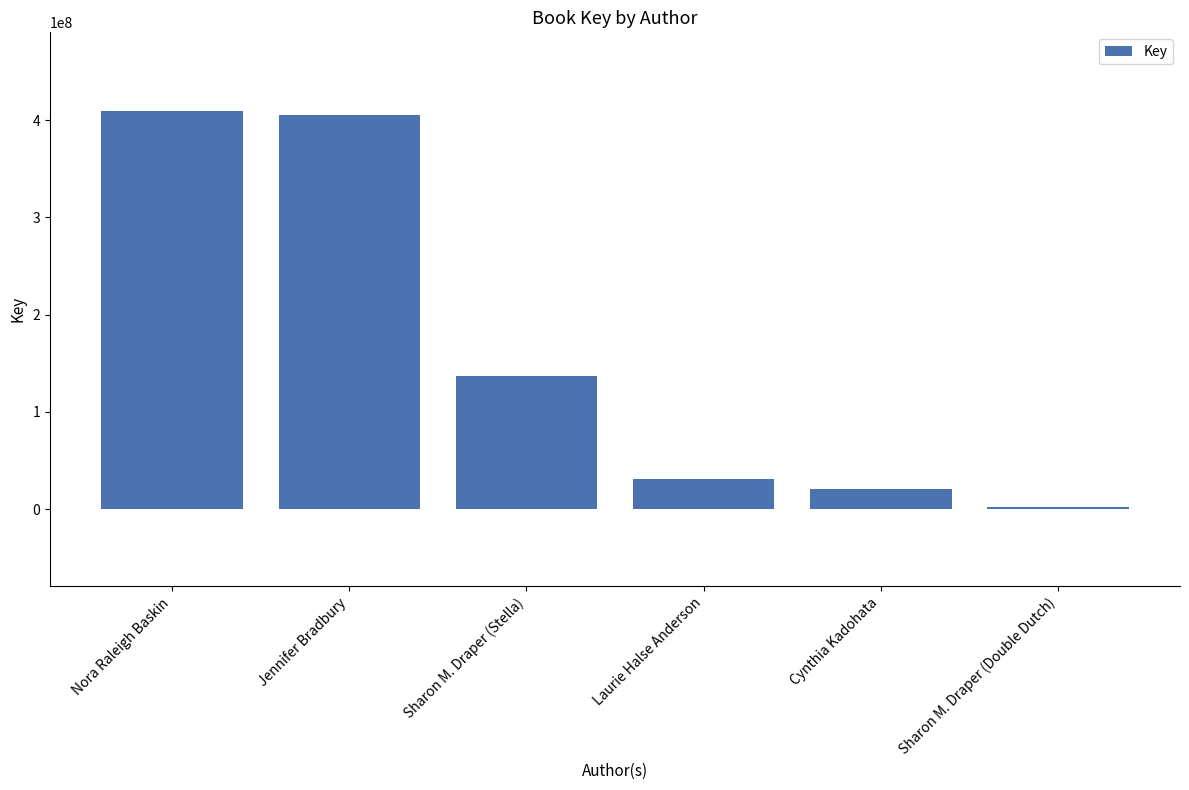

Reading left to right, what are all the values shown in this chart?

408889795	405680659	136319476	30585656	20961863	1908058